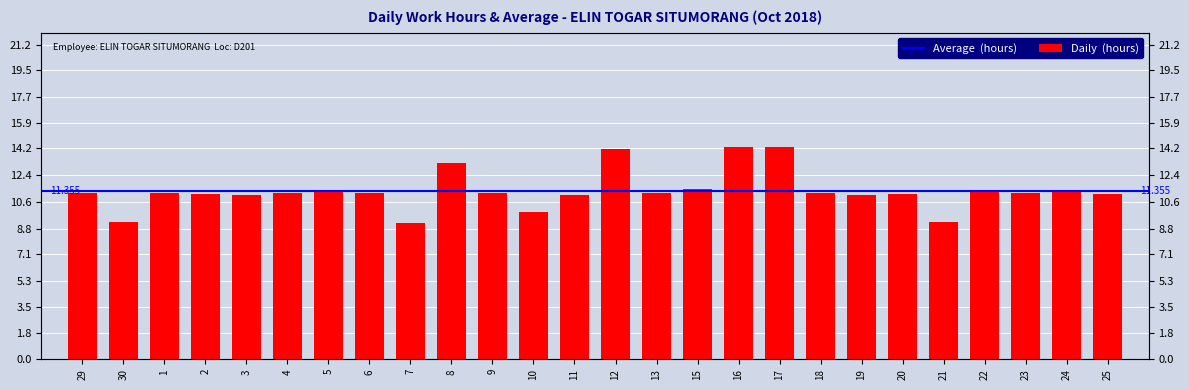

What is the value of the 16th bar from the left?

11.4